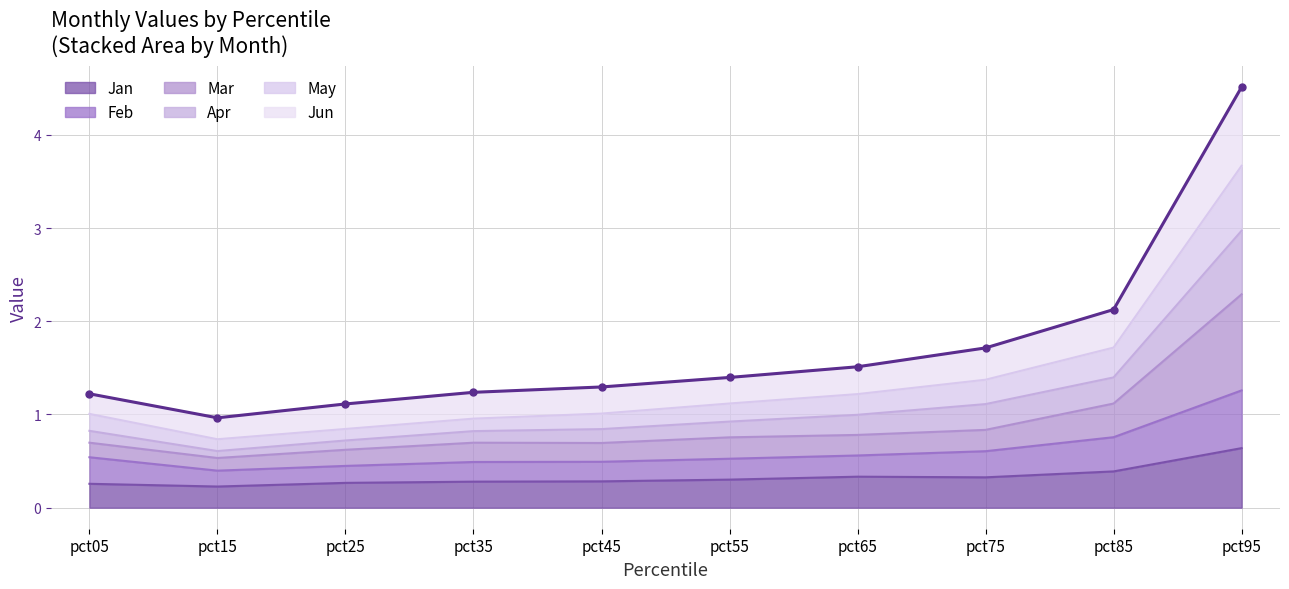

Which series has the largest total across all categories?

May